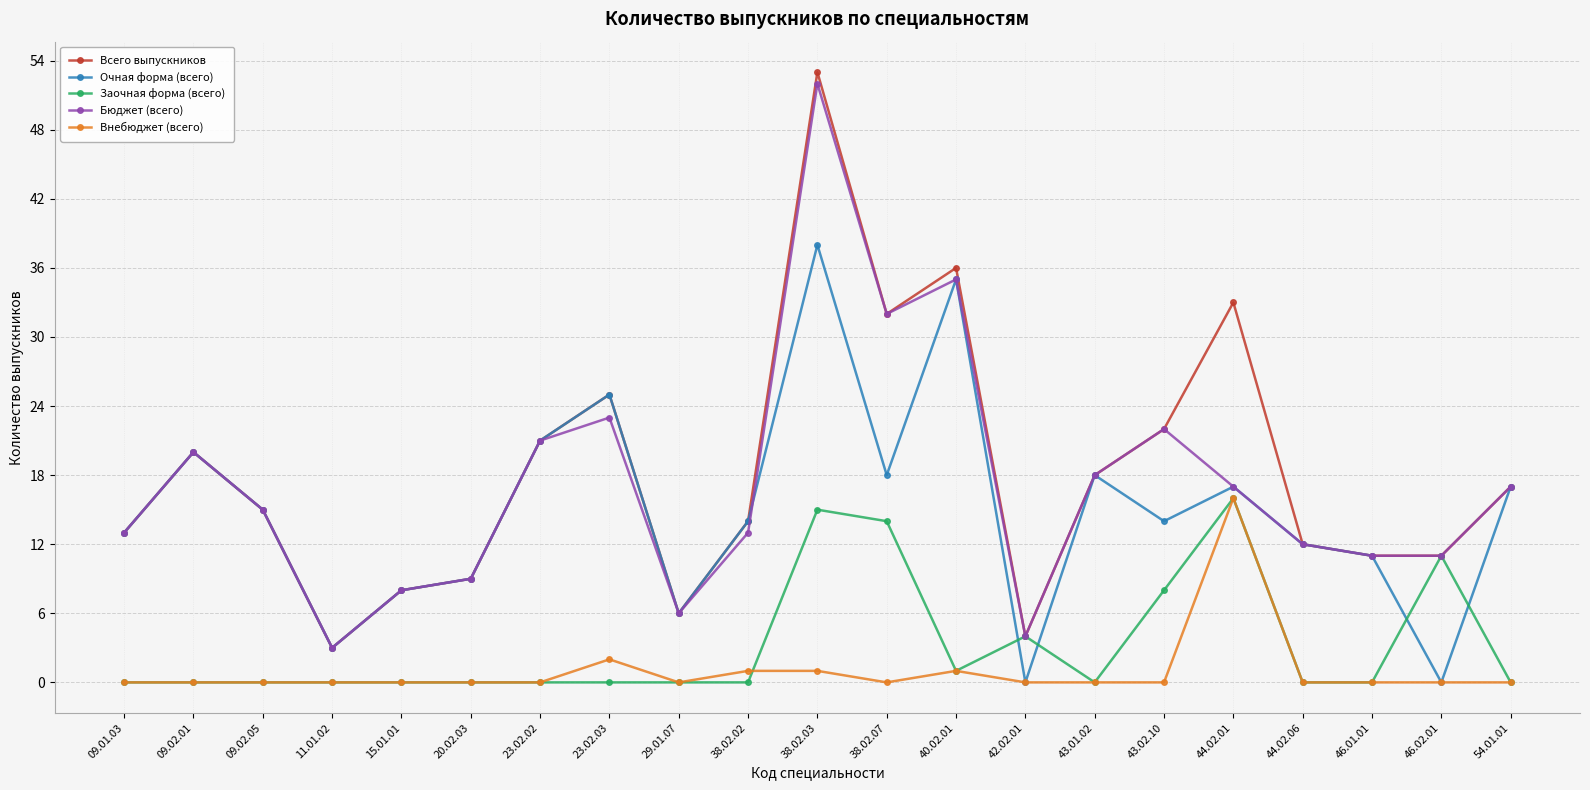

What is the difference between the maximum and minimum values in the Внебюджет (всего) series?

16